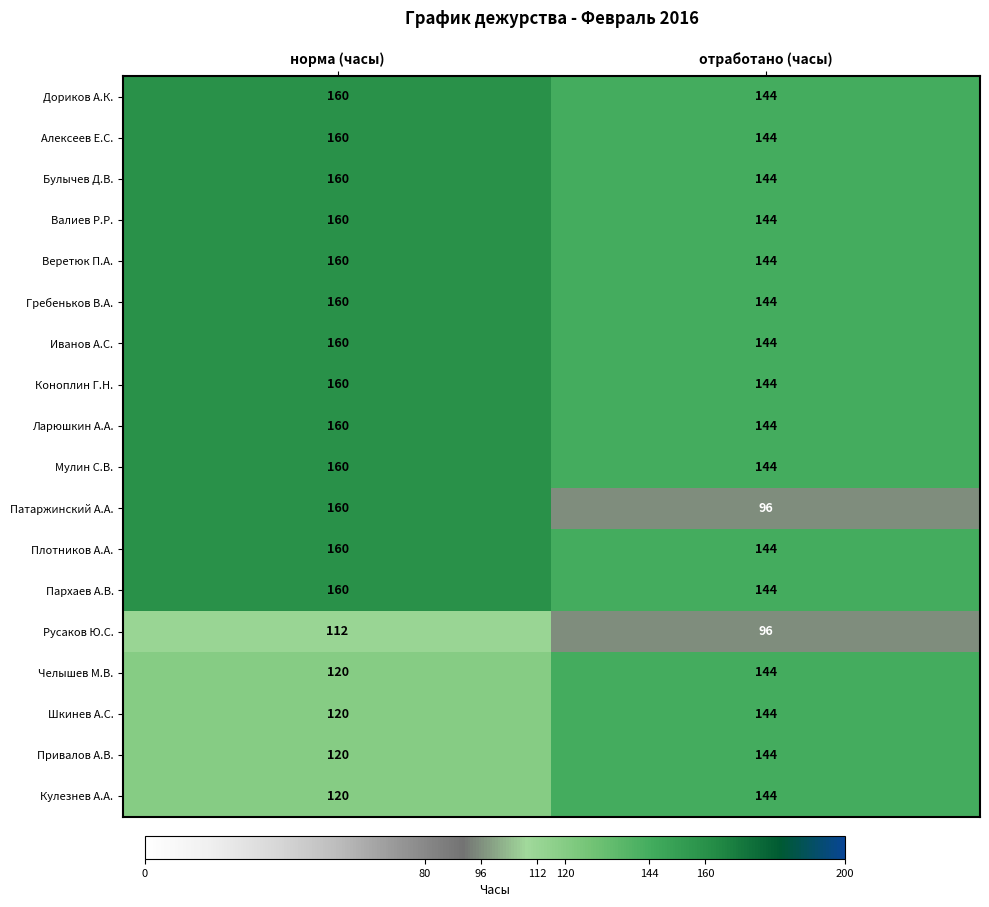

The value of Дориков А.К. at норма (часы) is 93. True or false?

False